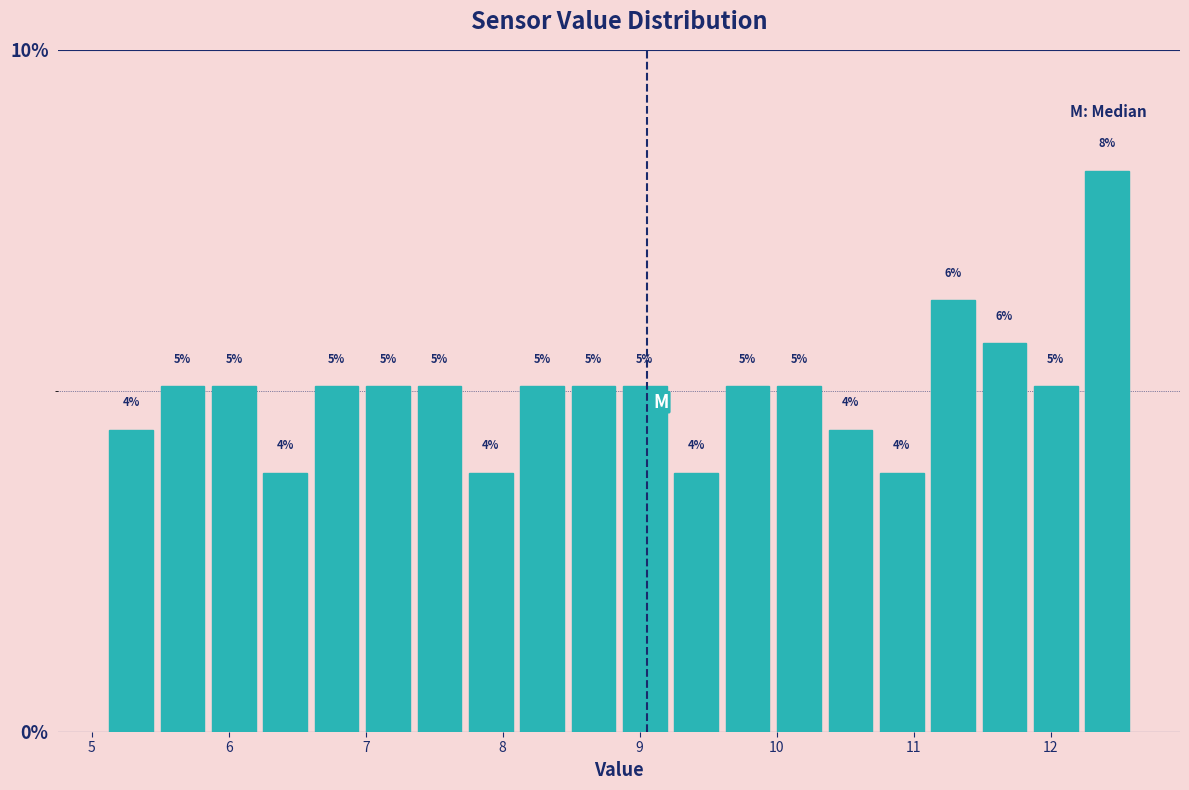

Read against the x-axis, roughly where is the centre of the tallest bar?

12.4